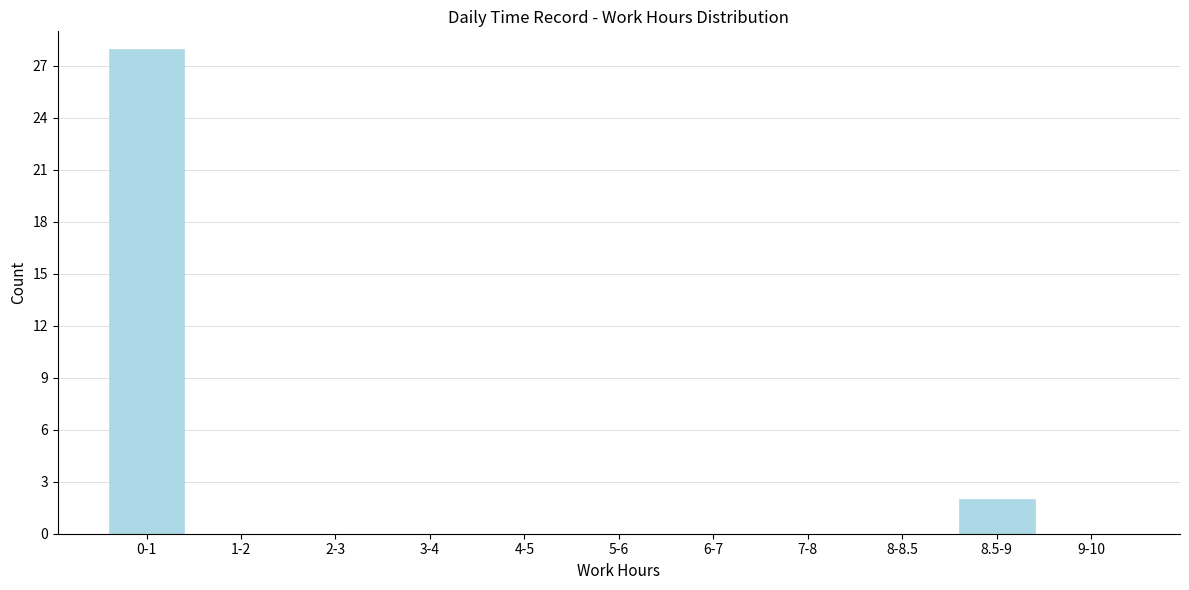

Reading right to left, extract all data points from this chart.

9-10=0	8.5-9=2	8-8.5=0	7-8=0	6-7=0	5-6=0	4-5=0	3-4=0	2-3=0	1-2=0	0-1=28